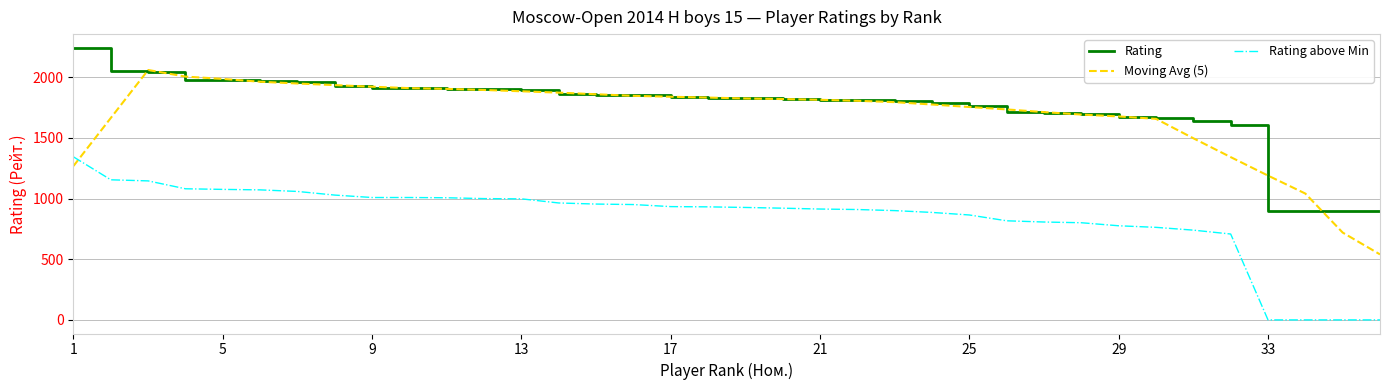

What is the highest value of the Rating above Min series?

1344.0